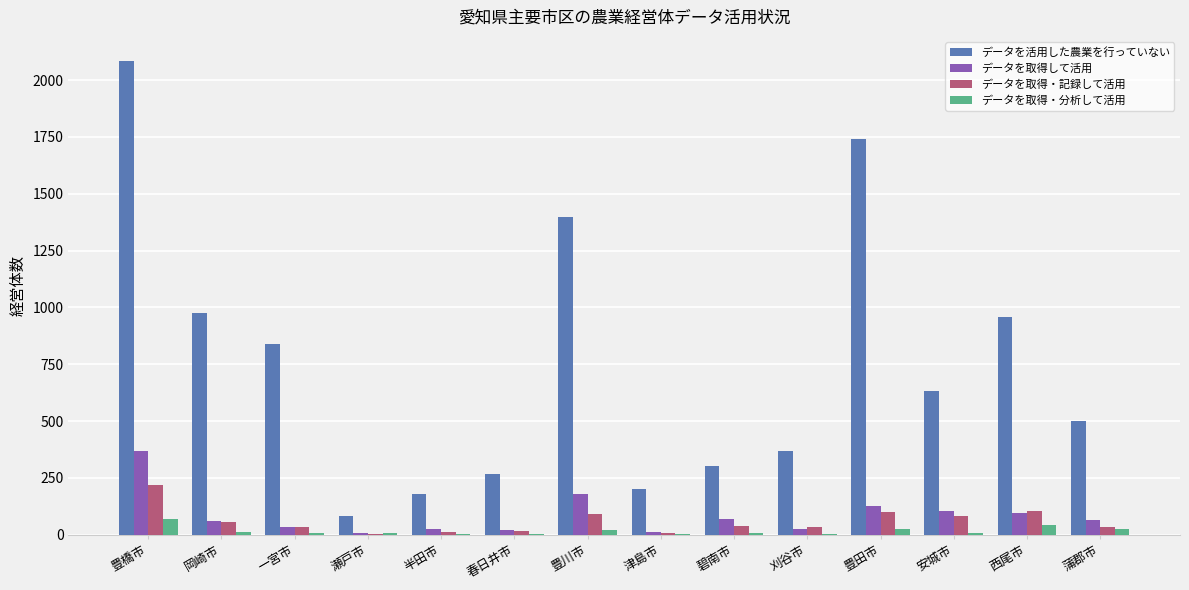

At which label does データを取得・分析して活用 first exceed 7?

豊橋市